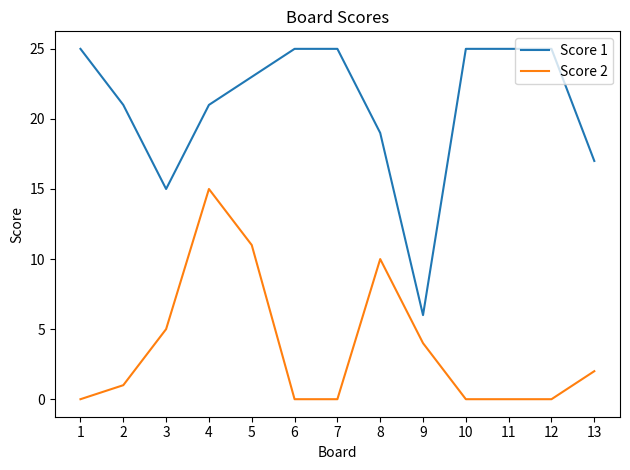

Is the value of Score 2 at 7 greater than the value of Score 1 at 6?

No